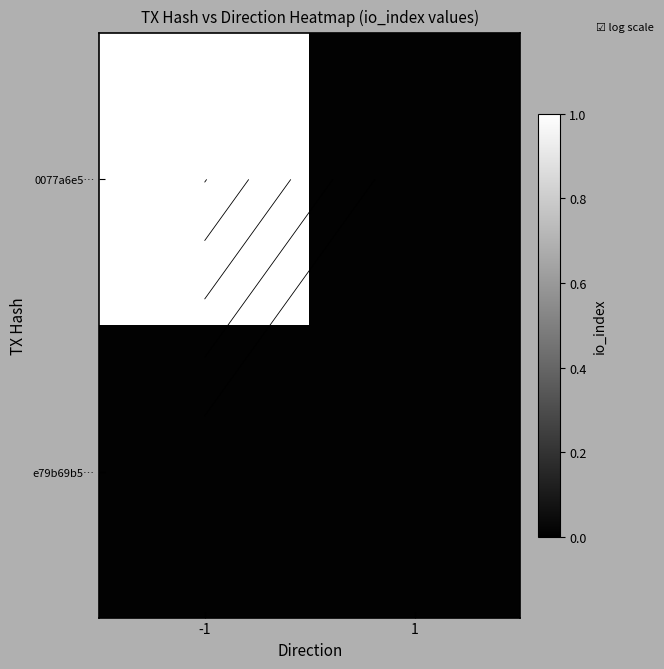

What is the average value of the 0077a6e5… series?

0.5